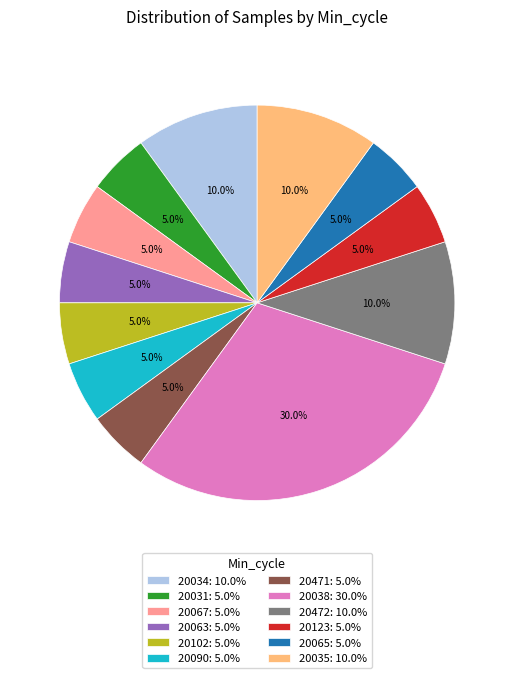

Which has a higher value, 20472: 10.0% or 20471: 5.0%?

20472: 10.0%